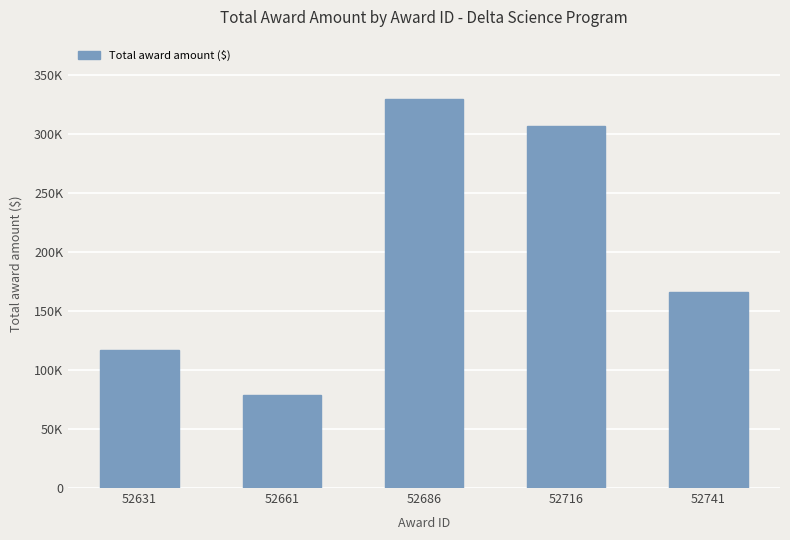

Does the chart contain any negative values?

No